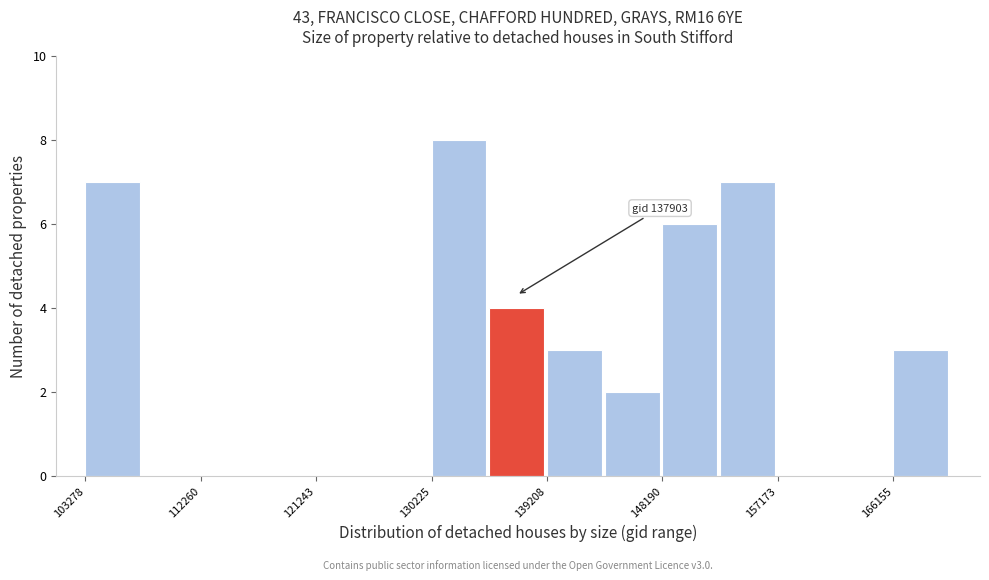

Which range on the x-axis has the tallest bar?

130000 to 135000